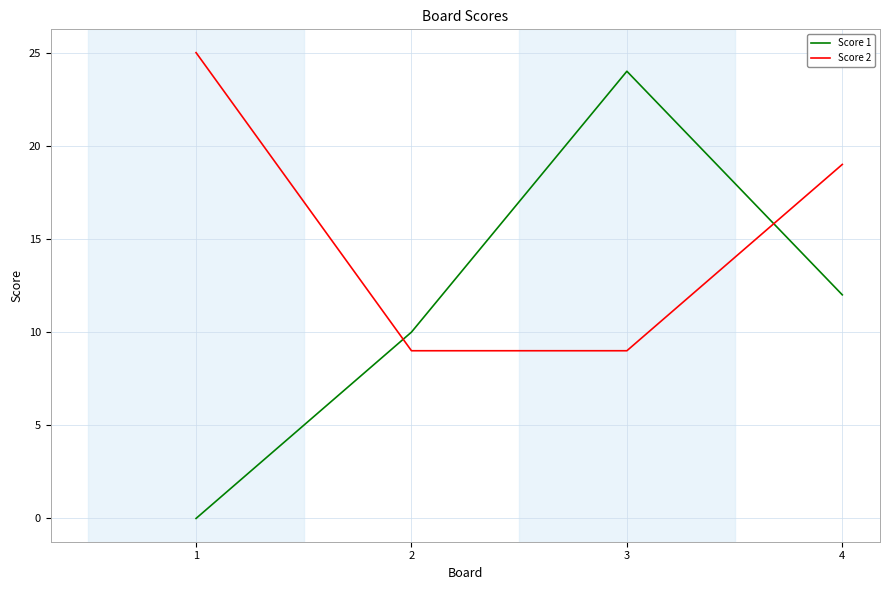

Does the chart have visible grid lines?

Yes